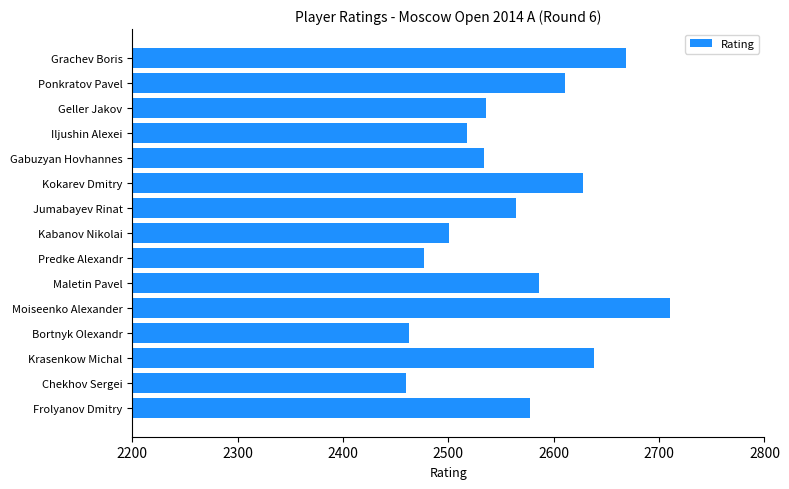

What is the maximum value shown in the chart?

2710